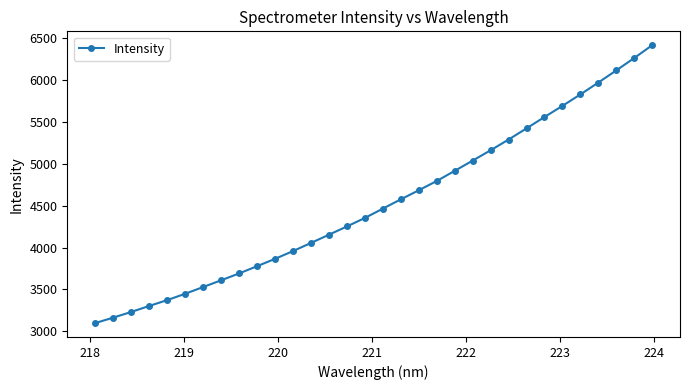

What is the value of the 14th point from the left?

4153.7